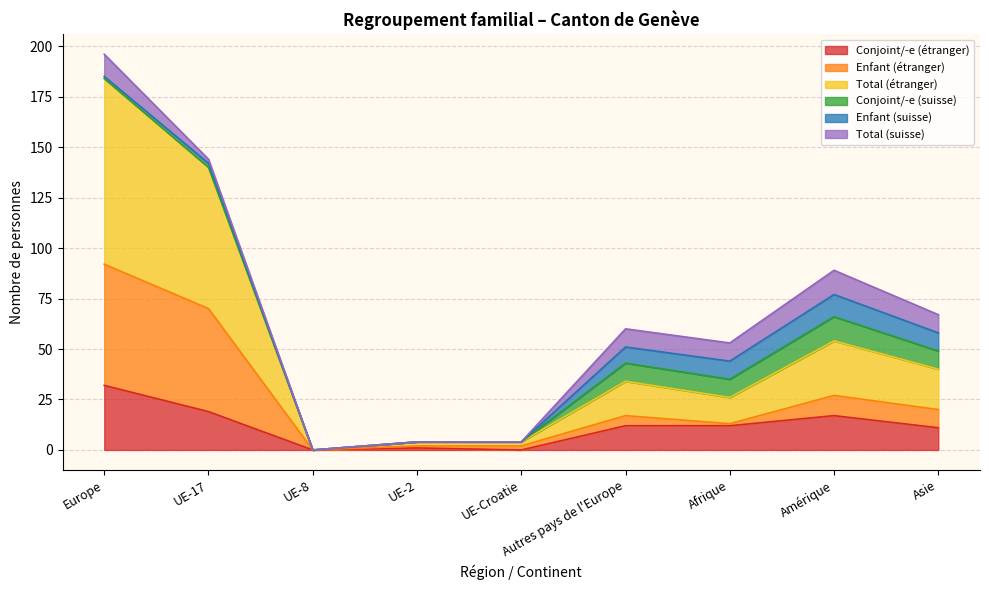

How many values in Conjoint/-e (étranger) are above zero?

7